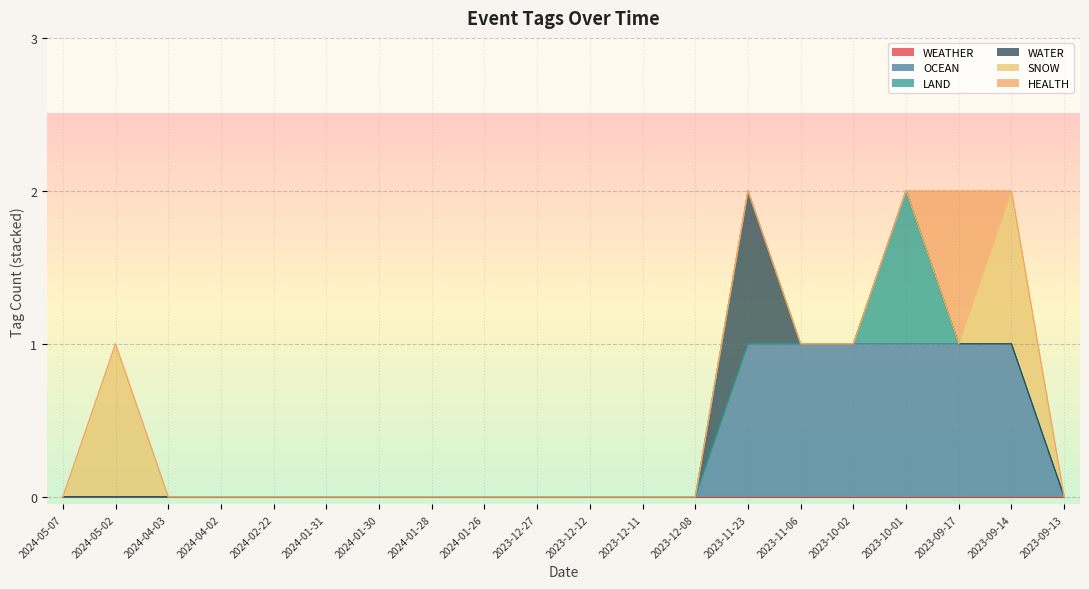

Is it true that HEALTH equals 0 at 2024-04-03?

True